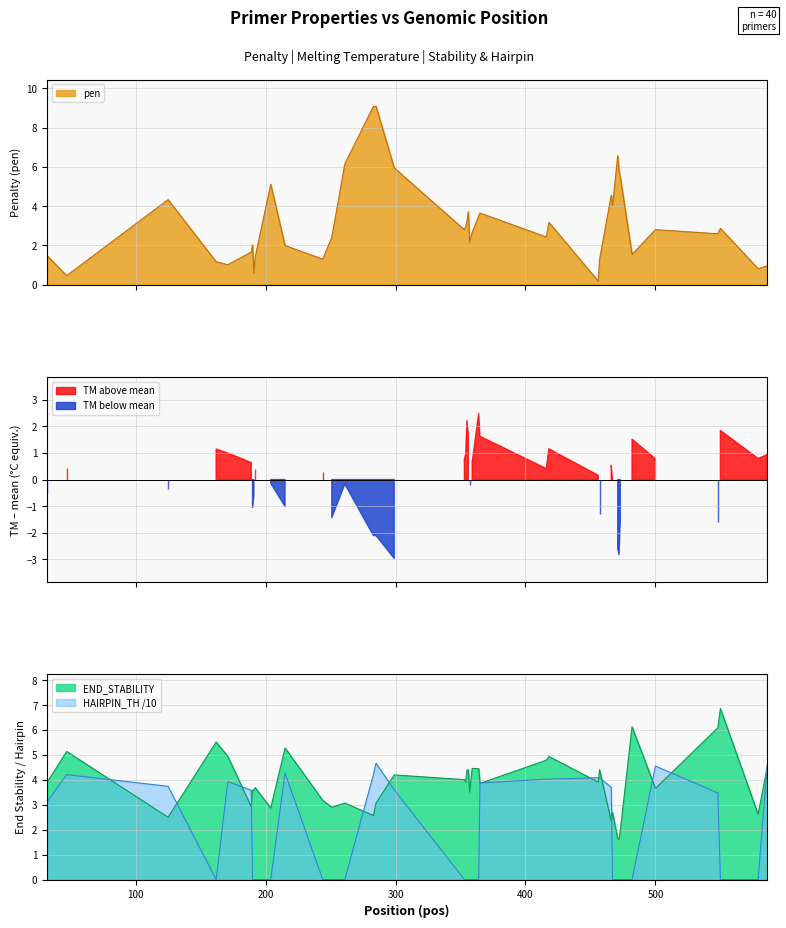

Which series has the largest total across all categories?

PRIMER_LEFT_0_END_STABILITY